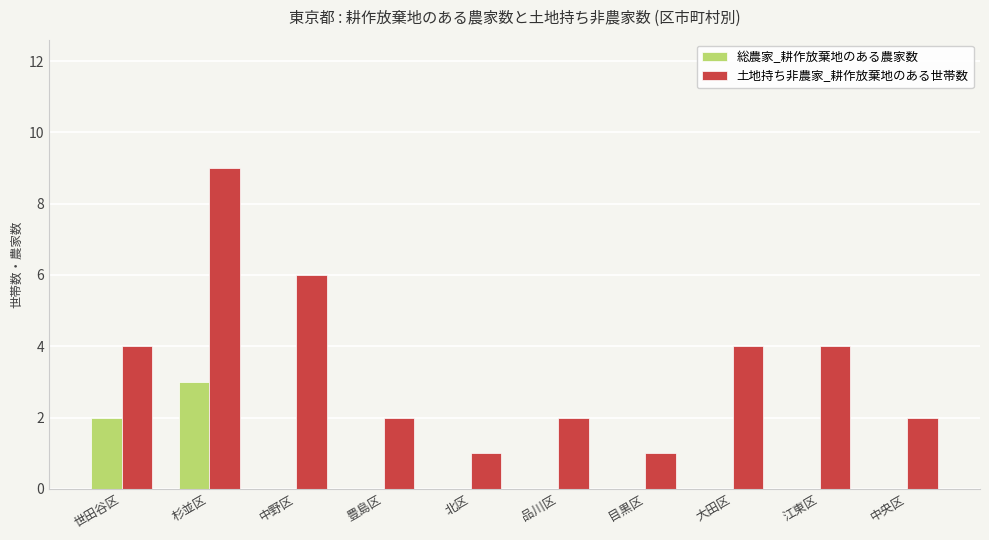

The 土地持ち非農家_耕作放棄地のある世帯数 series shows 2 at 中央区. True or false?

True